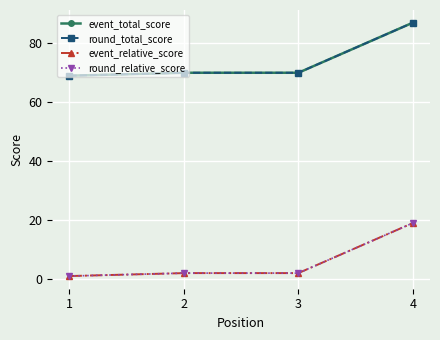

Rank the categories by round_relative_score value from lowest to highest.

1, 2, 3, 4